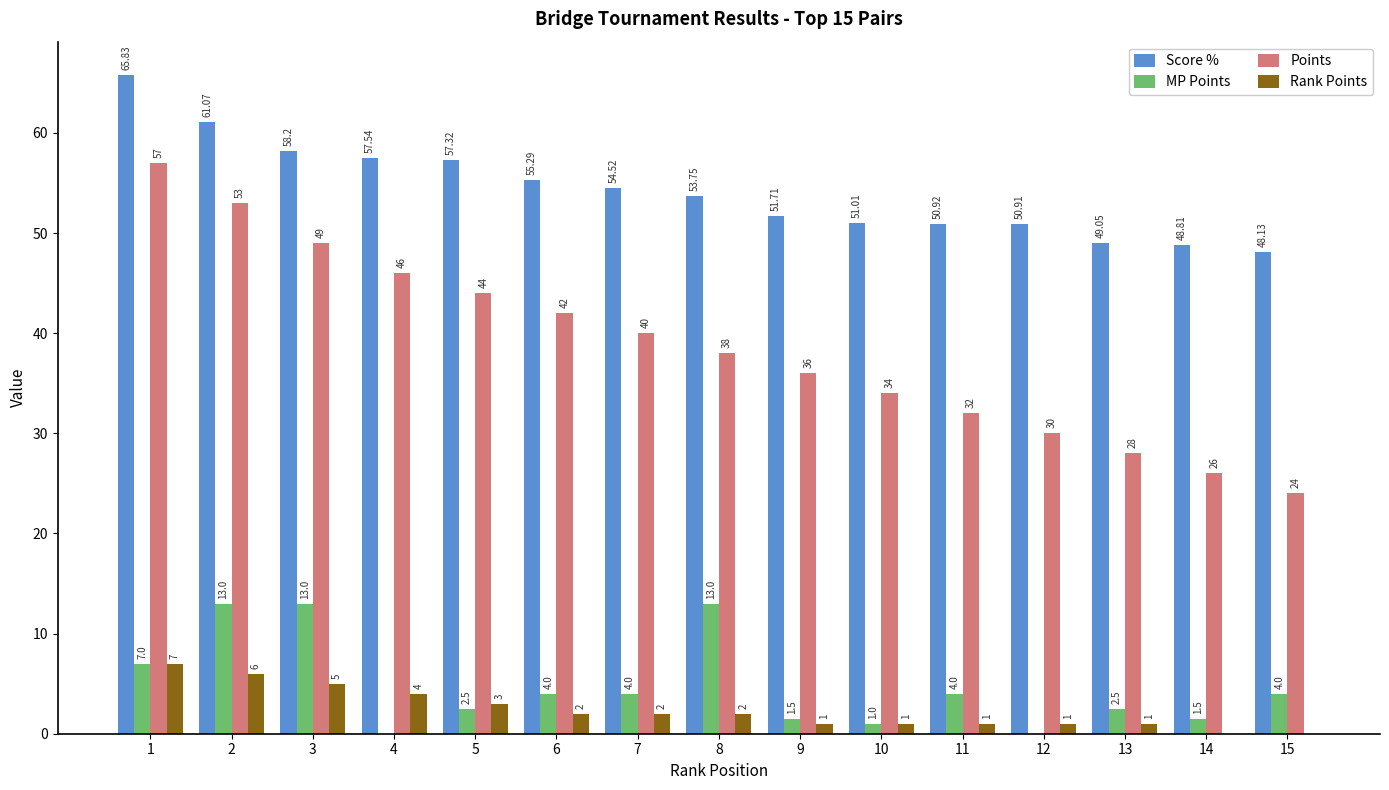

The Score % series shows 80.9 at 12. True or false?

False